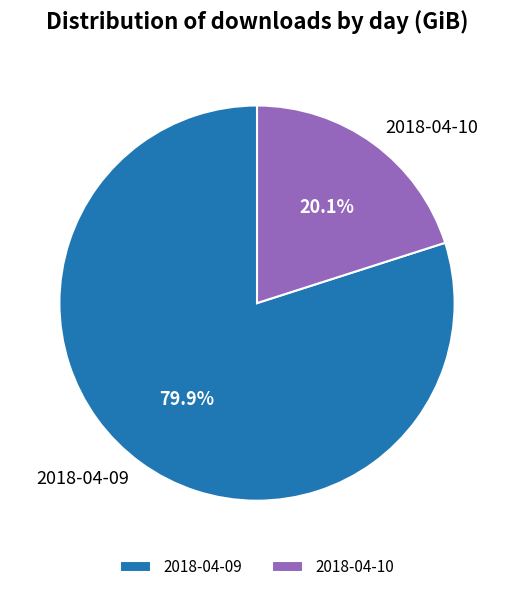

What is the ratio of the value at 2018-04-10 to the value at 2018-04-09?

0.3